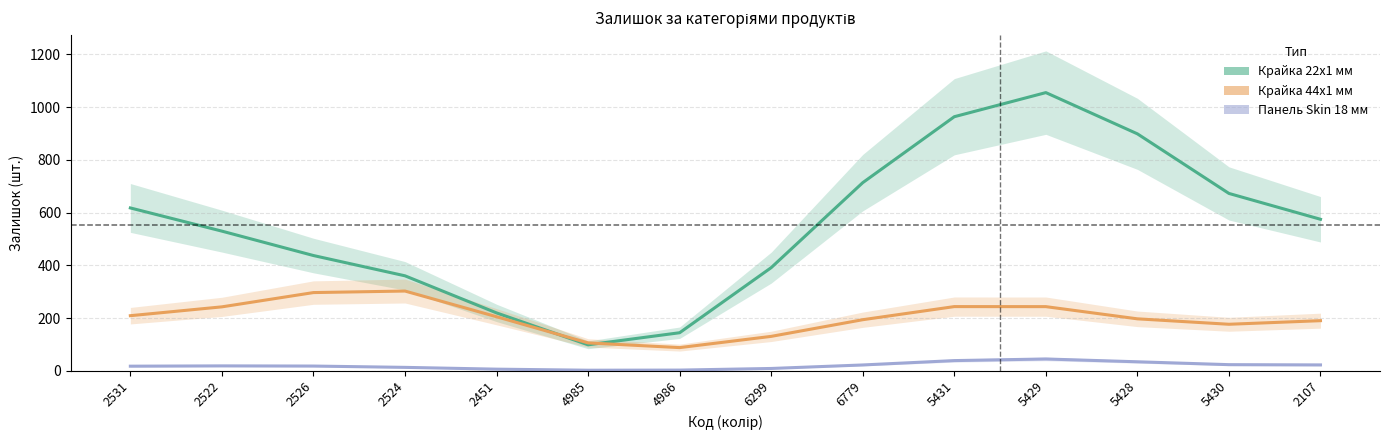

Is this an area chart (filled region under the line)?

No